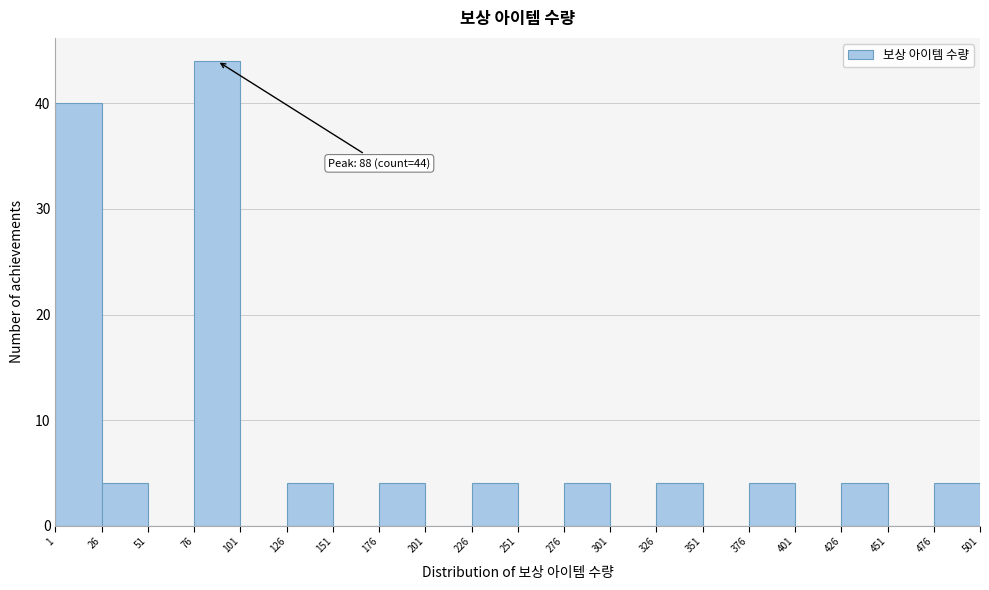

Which range on the x-axis has the tallest bar?

76 to 101